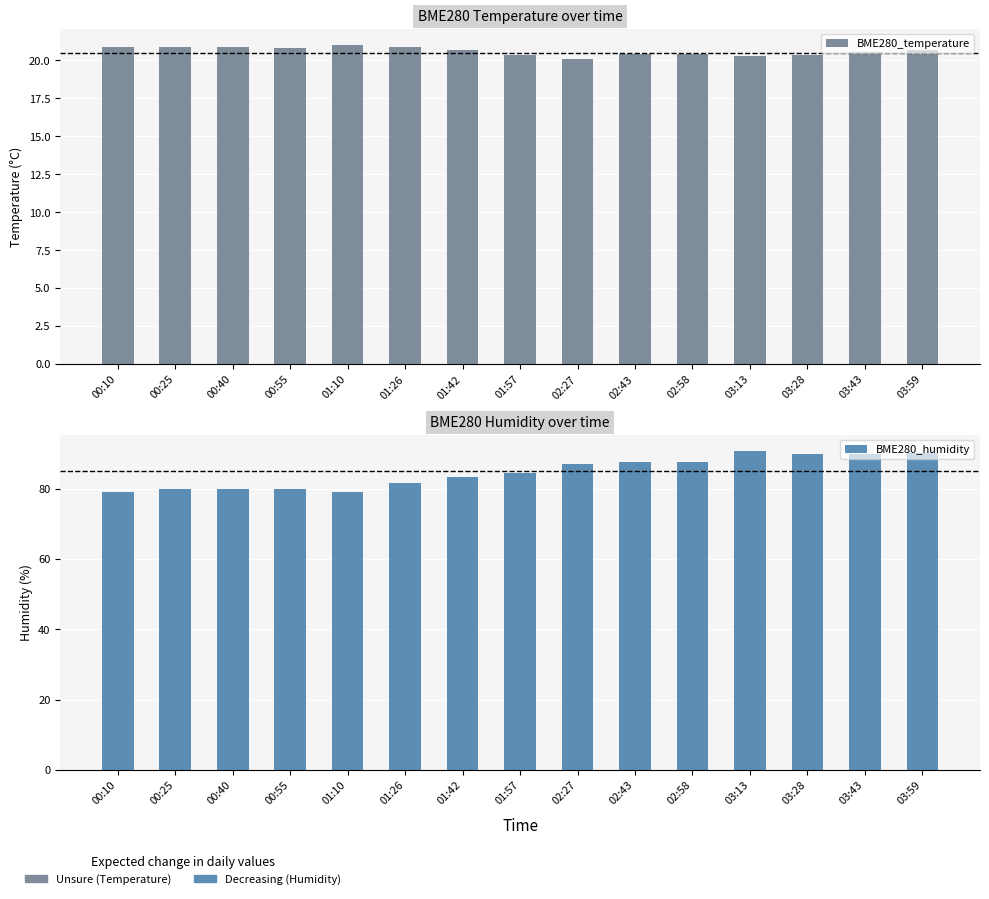

Rank the series by their maximum value, from lowest to highest.

BME280_temperature, BME280_humidity